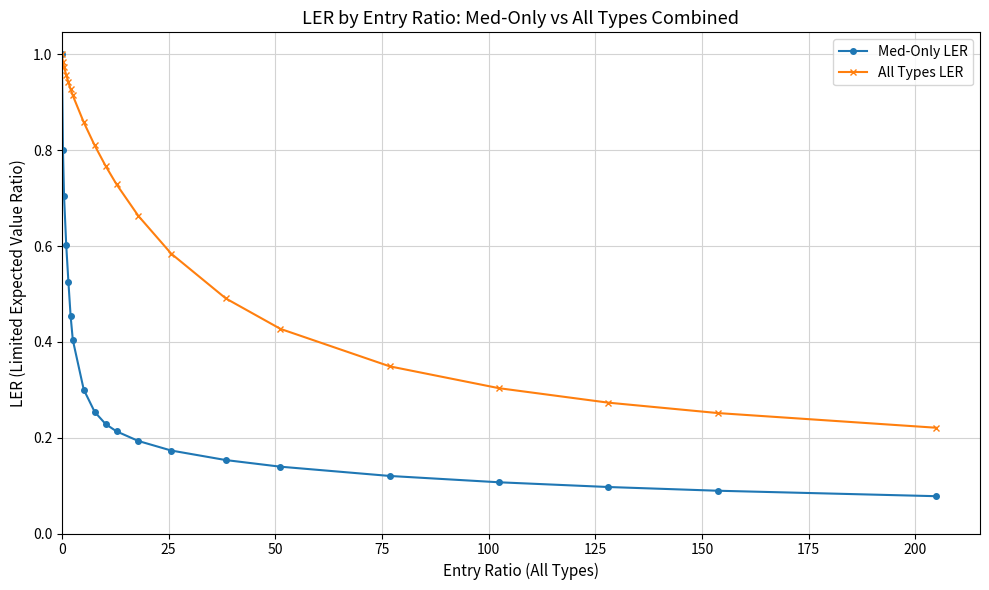

Which series has the widest spread of values?

Med-Only LER